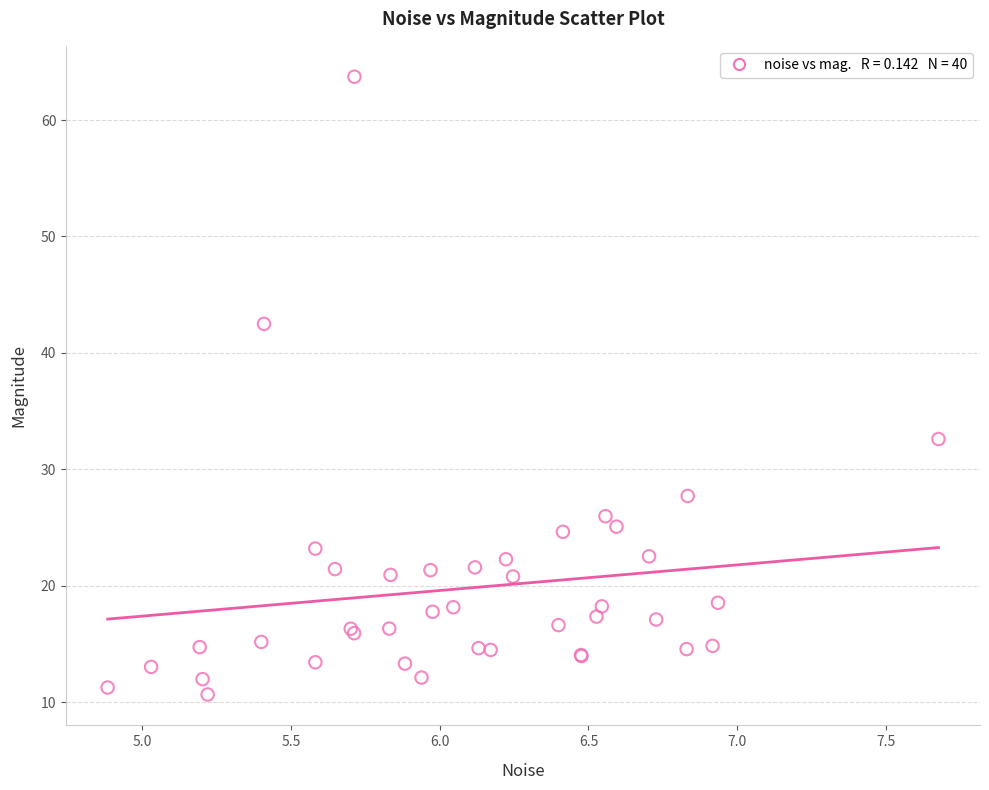

What Y value in the scatter plot is closest to 37?

32.6